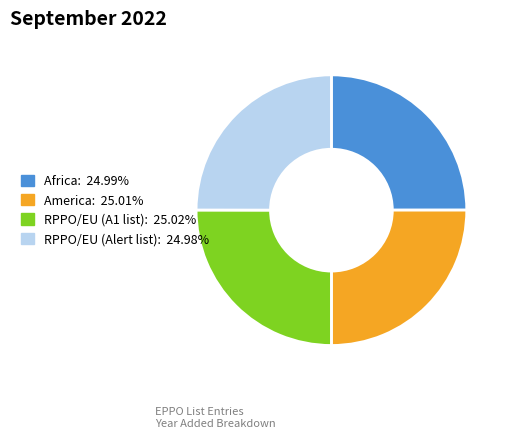

What is the ratio of the value at Africa to the value at America?

1.0